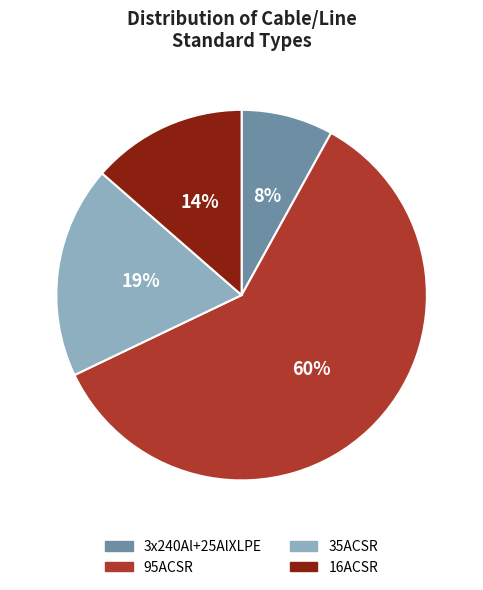

How many segments does this pie chart have?

4